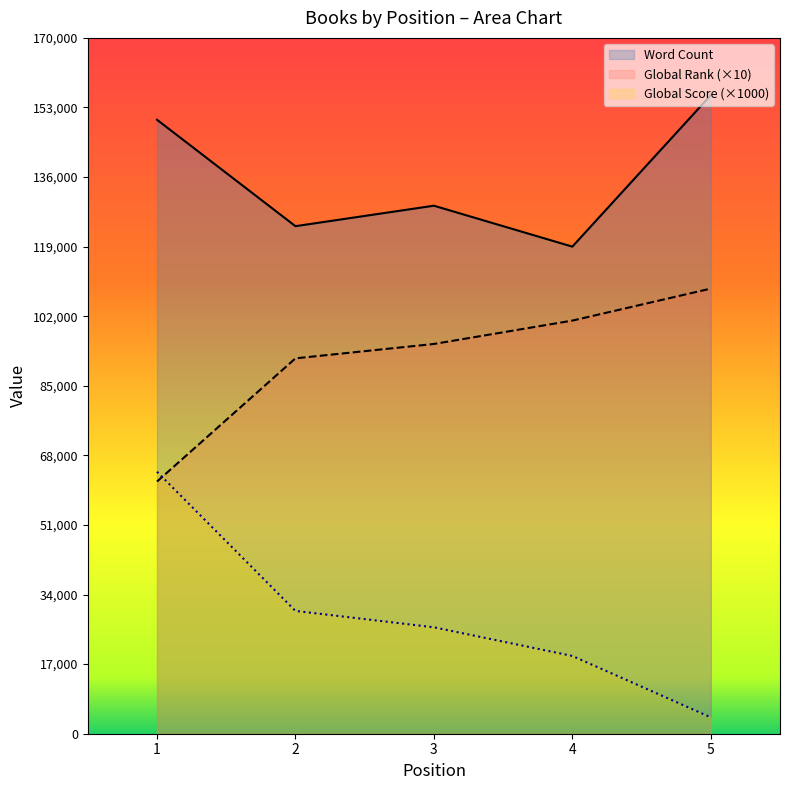

True or false: Global Score has a value of 1604 at 5.

False